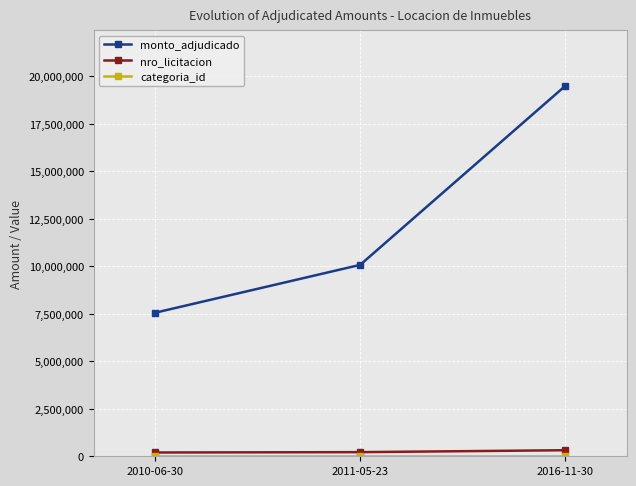

At how many categories does at least one series exceed 12830552?

1